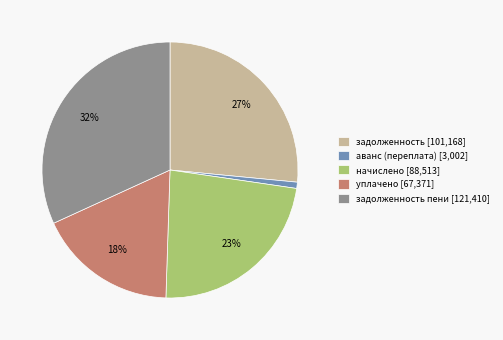

Which category has the smallest portion of the pie?

аванс (переплата) [3,002]